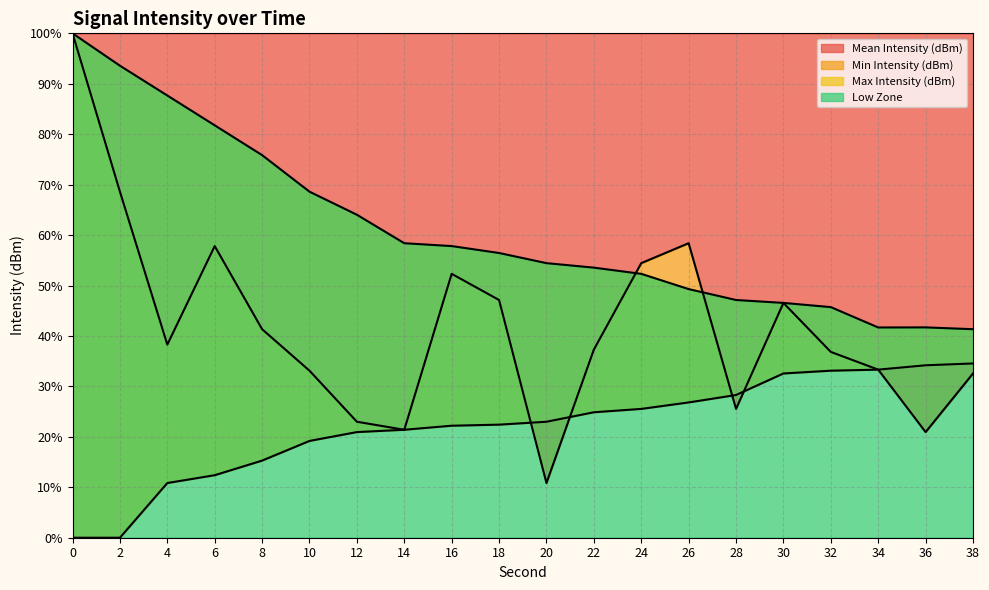

Where is the first local minimum for Mean Intensity (dBm)?

4